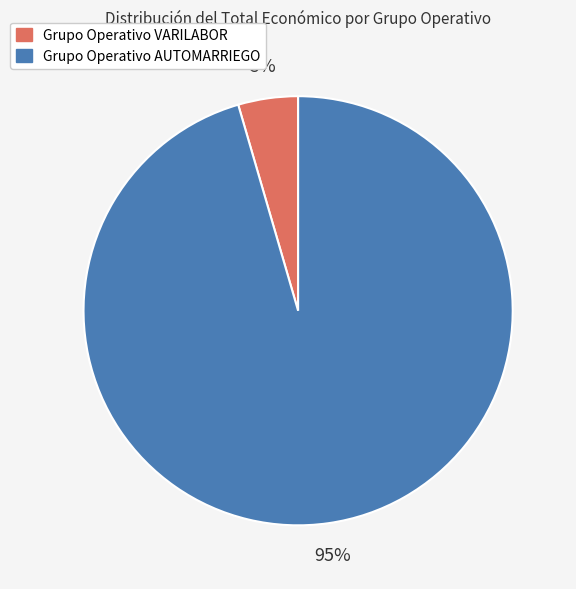

Count the number of slices in the pie.

2